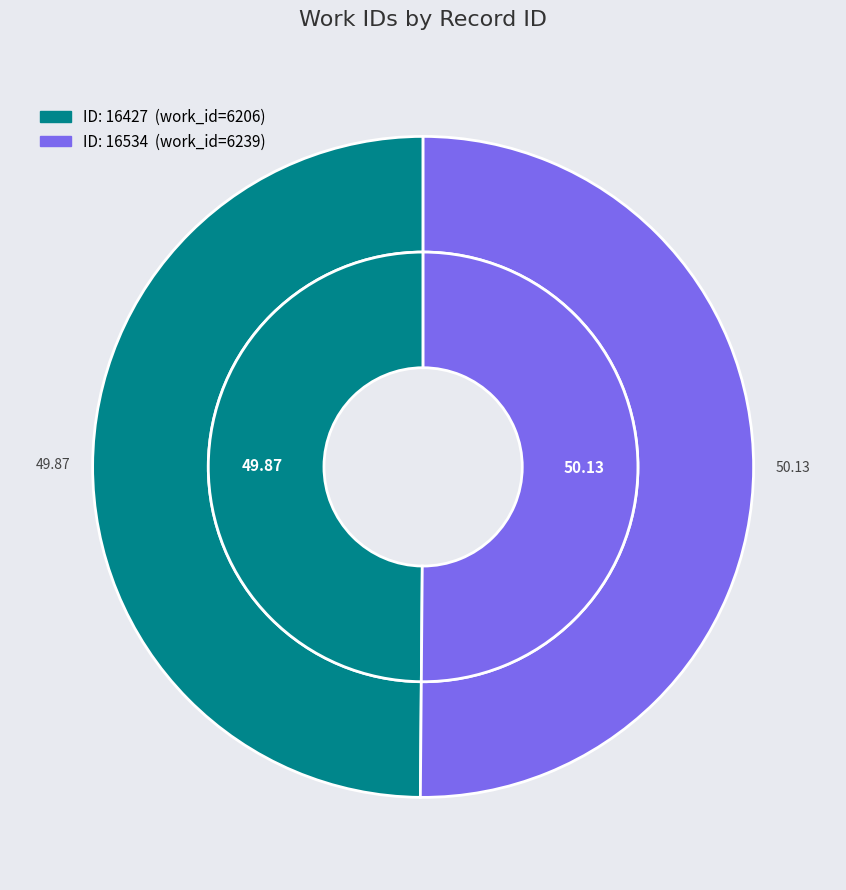

Is the sum of 16427 and 16534 greater than half?

Yes